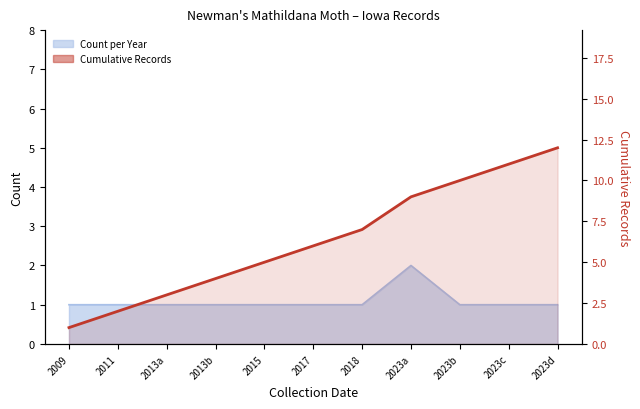

List the labels in order of value, smallest first.

2009, 2011, 2013a, 2013b, 2015, 2017, 2018, 2023a, 2023b, 2023c, 2023d